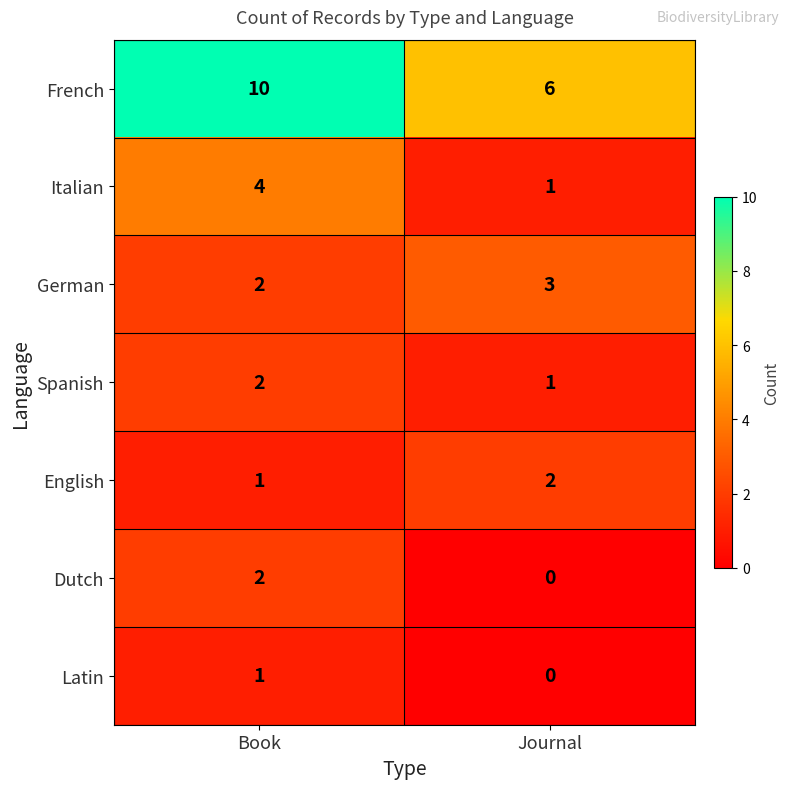

Is the value of Spanish at Book greater than the value of Latin at Book?

Yes